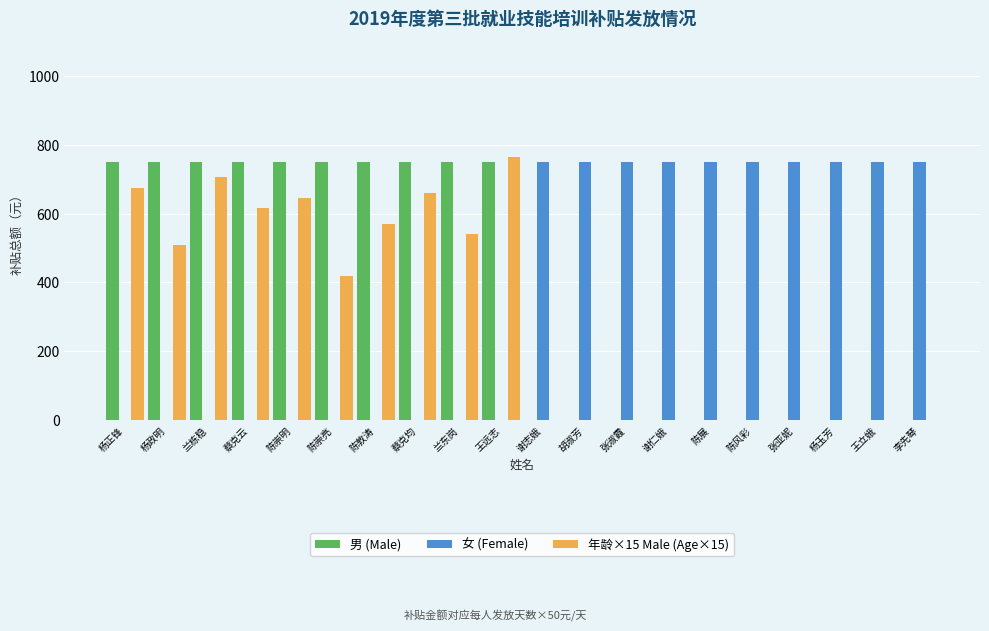

What is the total value across all series at 谢仁娥?

750